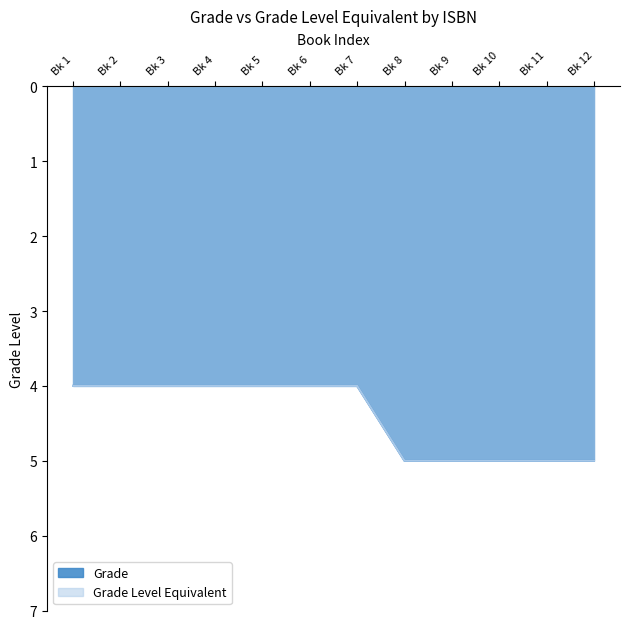

What is the difference between the maximum and minimum values in the Grade Level Equivalent series?

1